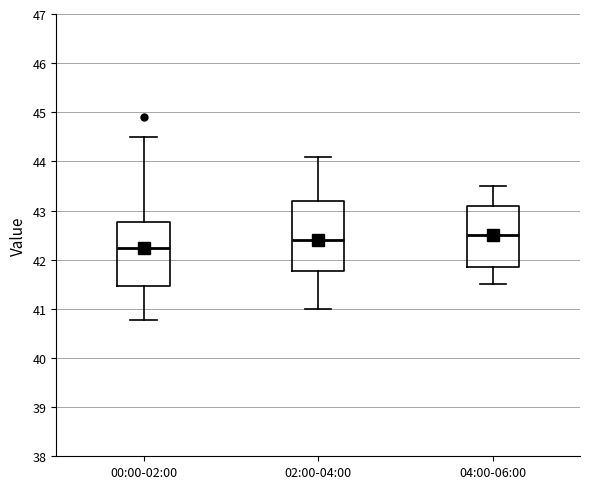

Which box is the tallest, from its lower edge to its upper edge?

02:00-04:00